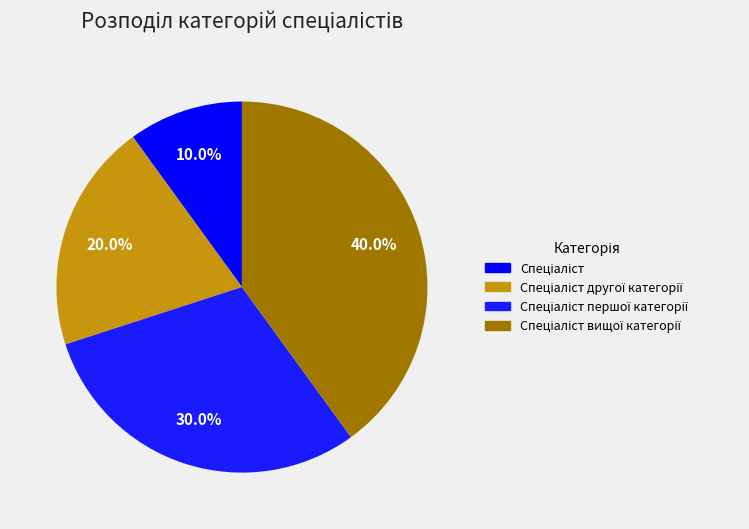

How many slices are in this pie chart?

4